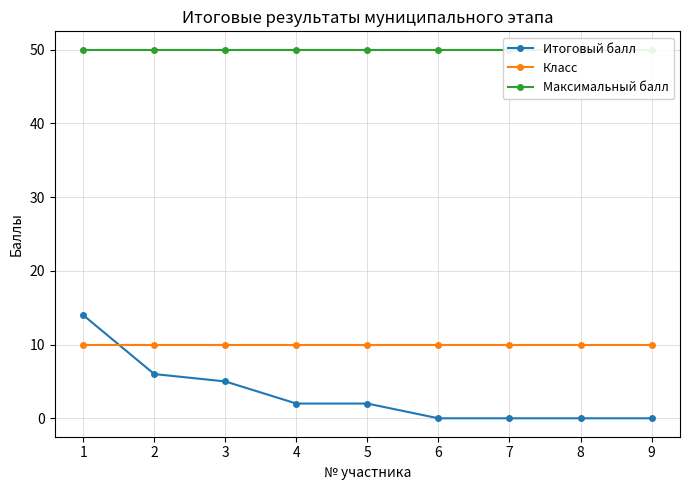

Where is Класс nearest to the value 10?

1